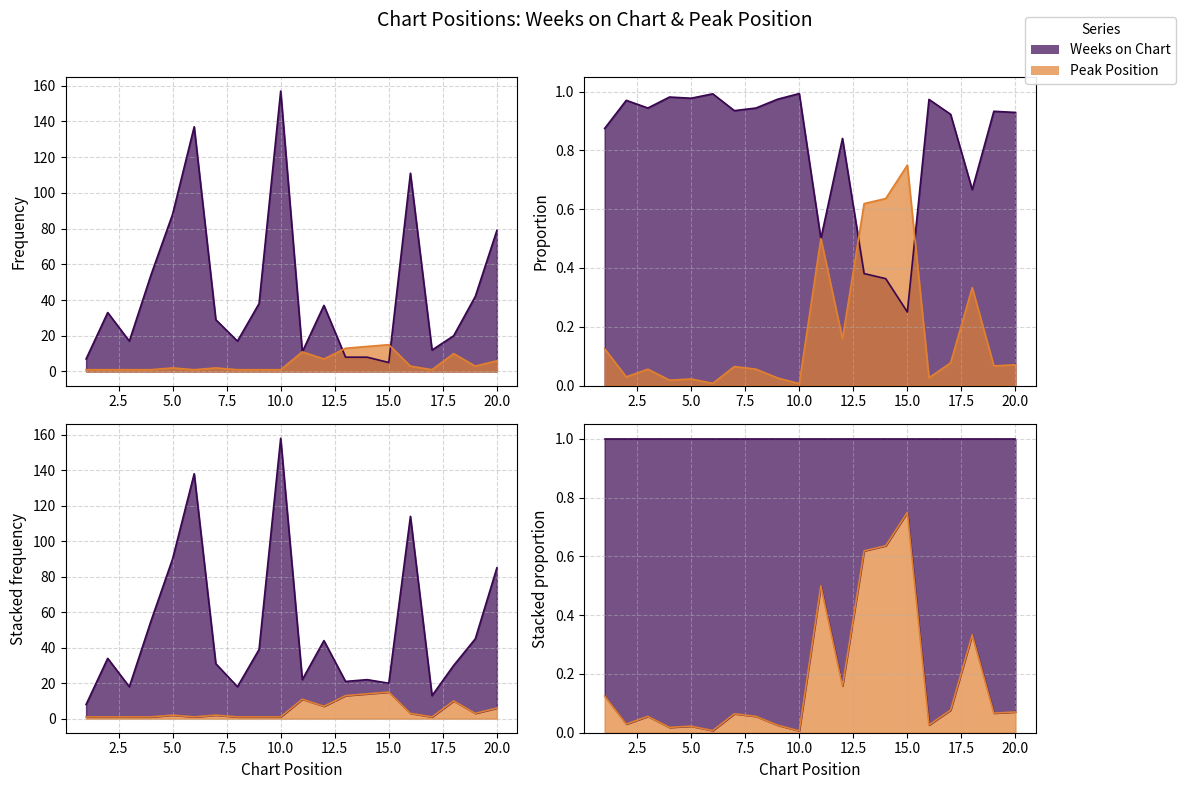

What is the value of the Weeks on Chart point at the 2nd from the left?

33